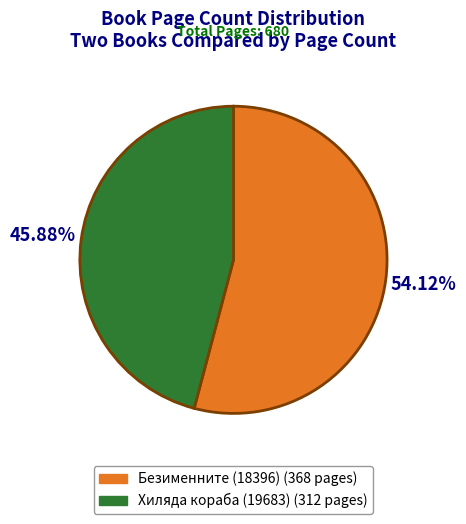

To the nearest percent, what is the combined percentage of Безименните (18396) and Хиляда кораба (19683)?

100%